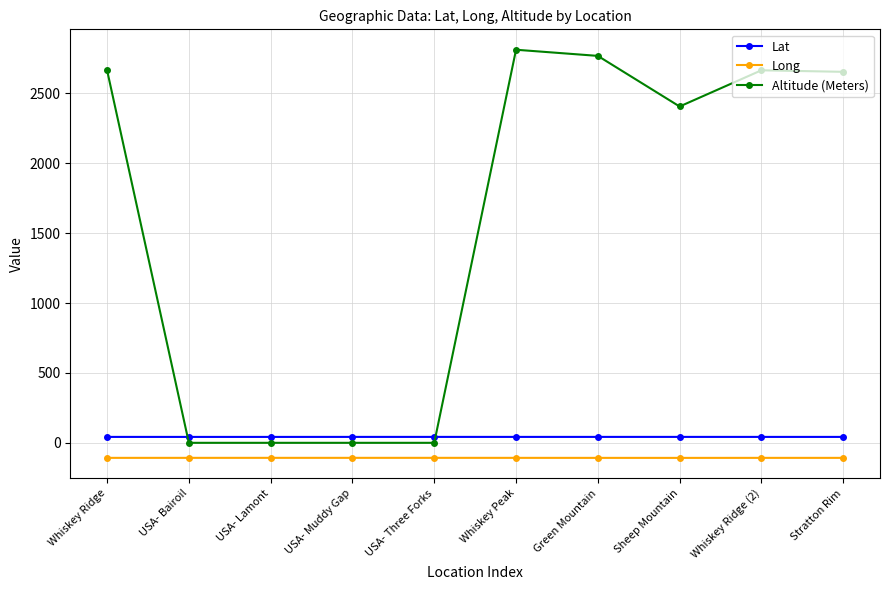

What is the difference between the Long values at Sheep Mountain and Whiskey Peak?

0.2